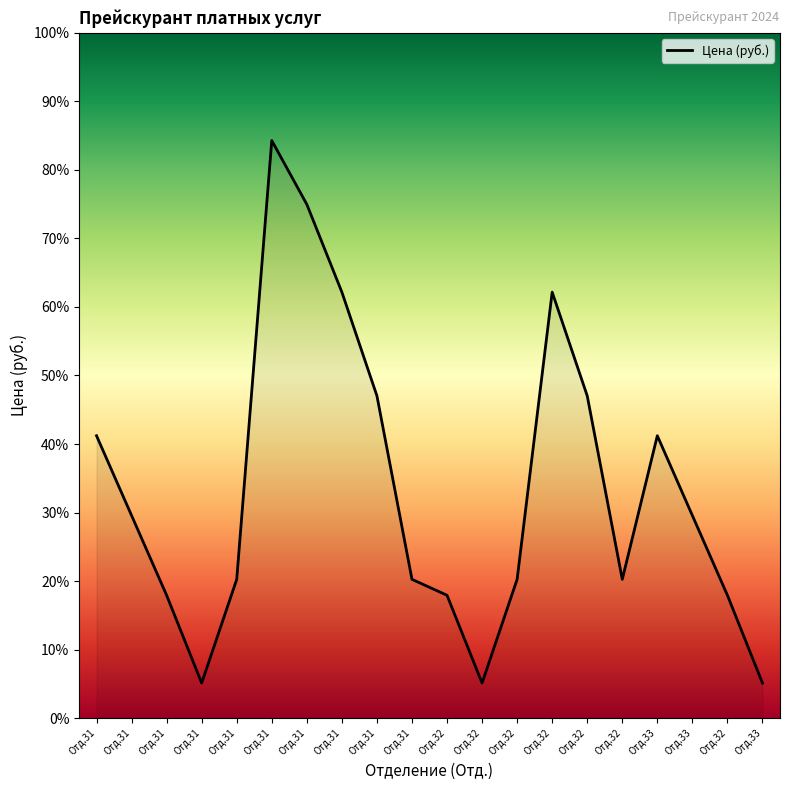

Does the chart display data point markers on the line(s)?

No